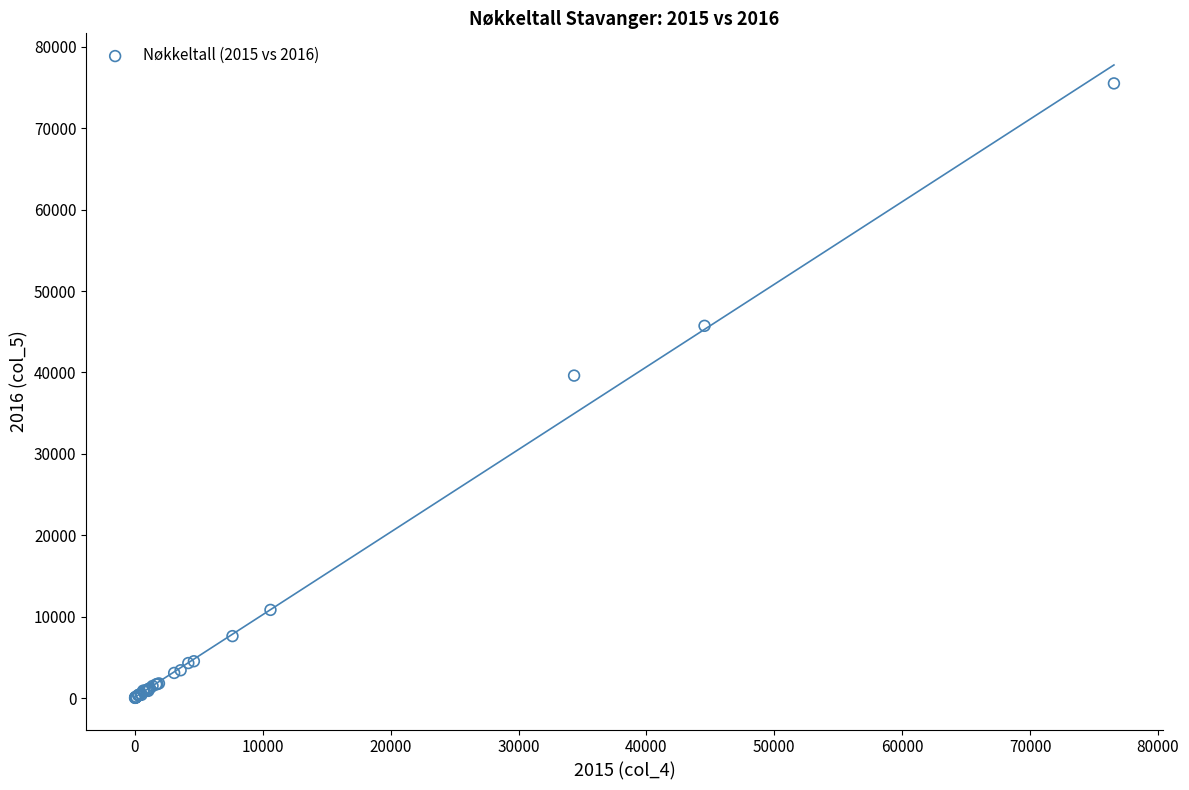

What Y value in the scatter plot is closest to 37762?

39610